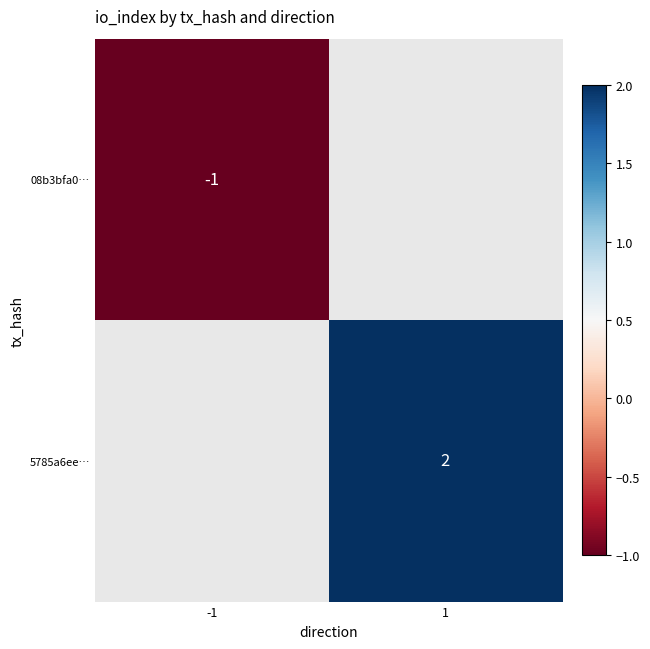

Is the value of 08b3bfa0… at -1 greater than the value of 5785a6ee… at 1?

No